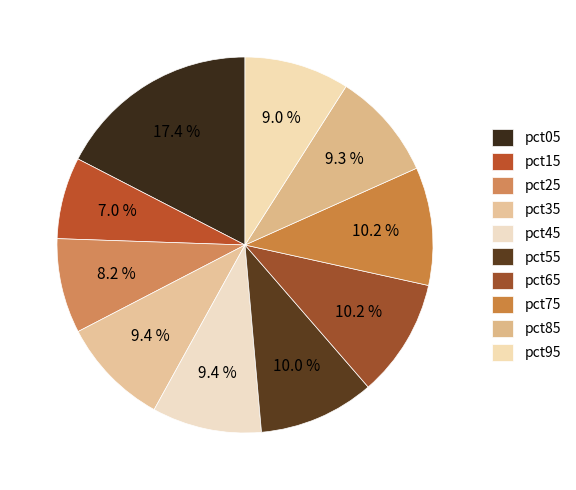

To the nearest percent, what is the average slice percentage?

10%